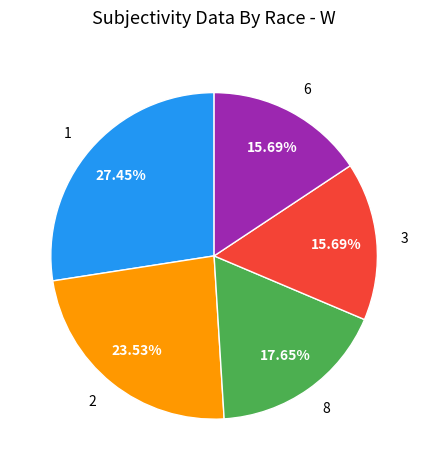

Which has a higher value, 6 or 8?

8